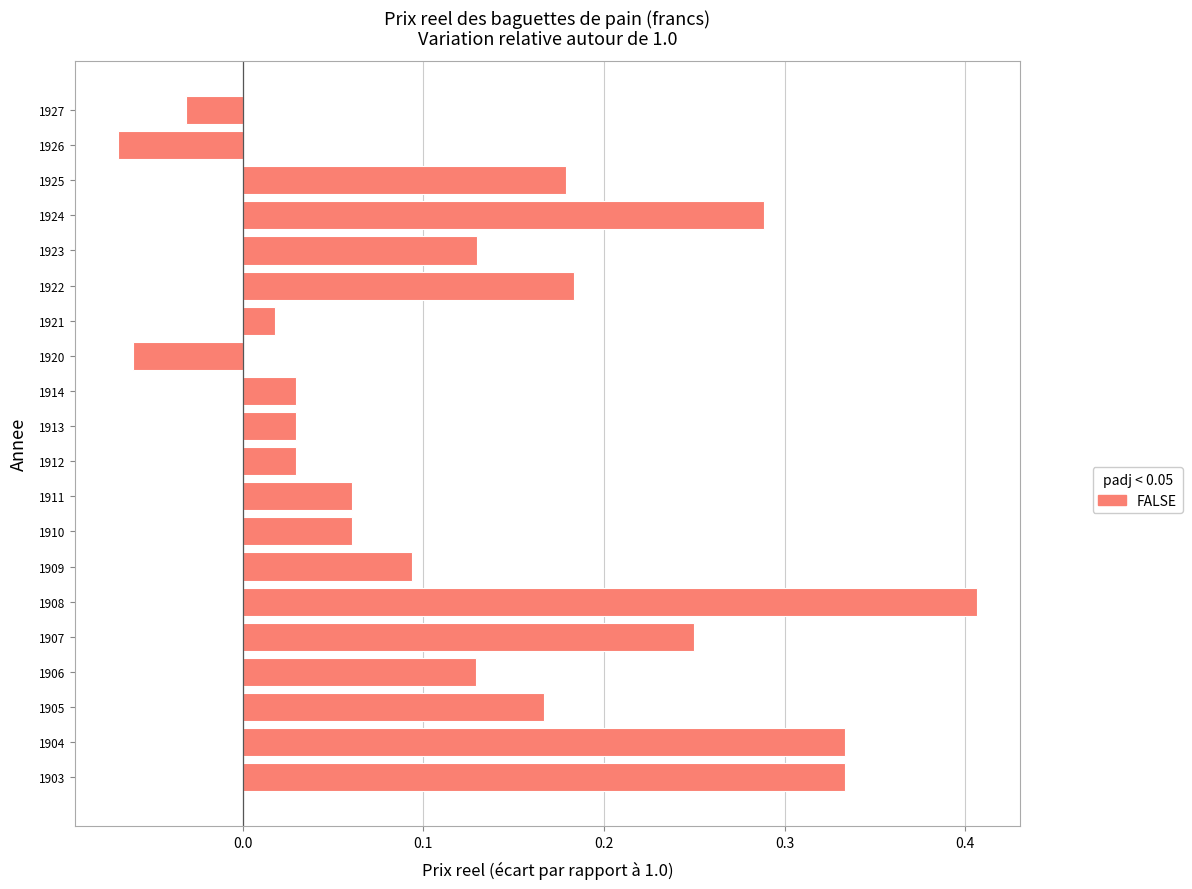

What is the difference between the maximum and minimum values?

0.5